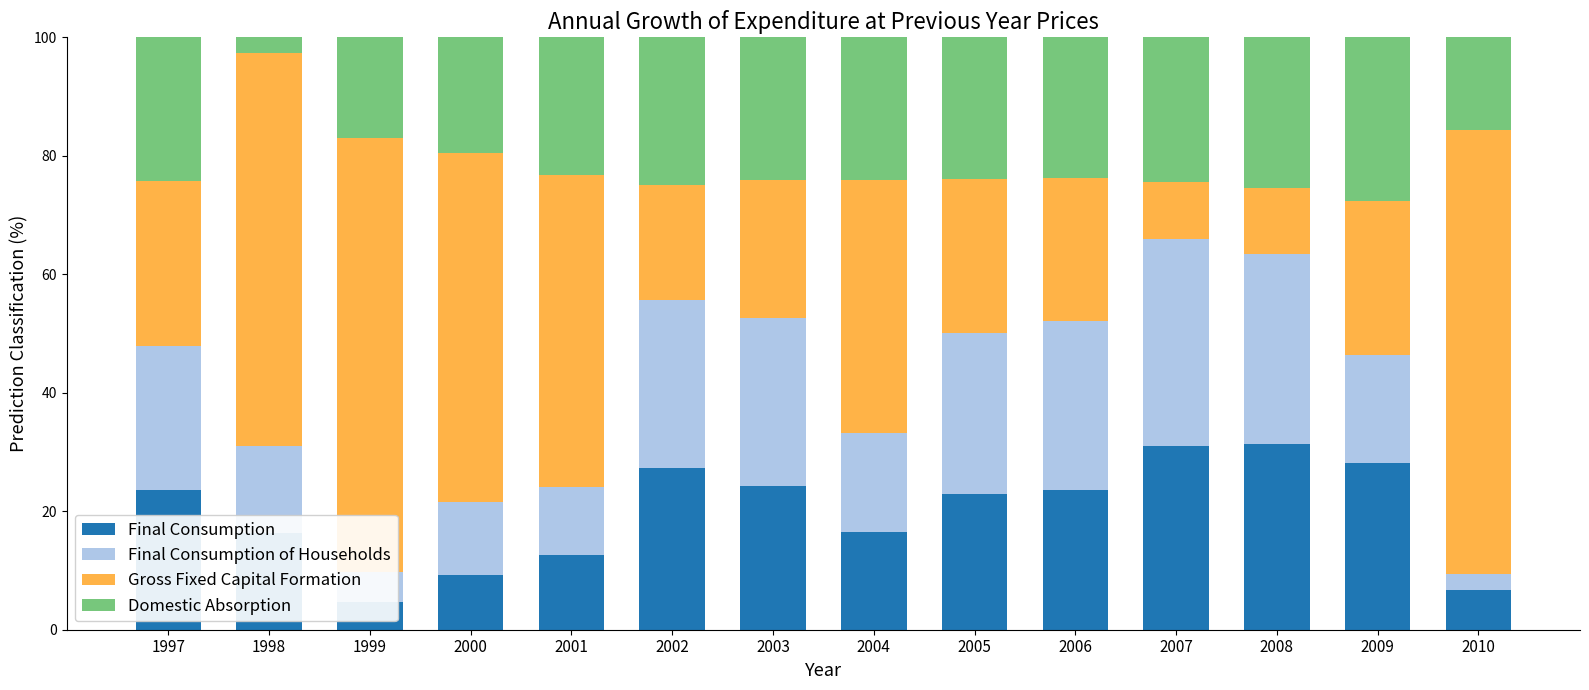

The Final Consumption of Households series shows 26.9 at 2009. True or false?

False